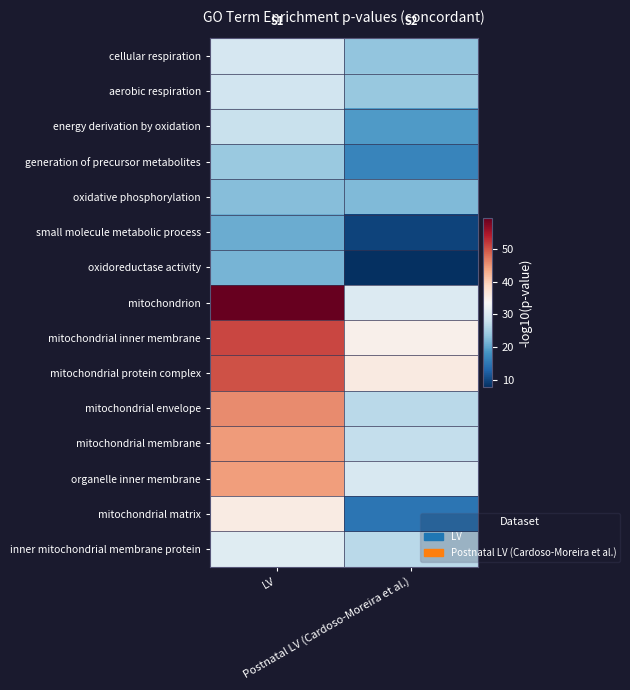

Reading right to left, transcribe all the data shown in this chart.

cellular respiration: Postnatal LV (Cardoso-Moreira et al.)=23.4	LV=29.2
aerobic respiration: Postnatal LV (Cardoso-Moreira et al.)=23.7	LV=28.6
energy derivation by oxidation: Postnatal LV (Cardoso-Moreira et al.)=18.9	LV=27.9
generation of precursor metabolites: Postnatal LV (Cardoso-Moreira et al.)=16.6	LV=23.9
oxidative phosphorylation: Postnatal LV (Cardoso-Moreira et al.)=22.1	LV=22.5
small molecule metabolic process: Postnatal LV (Cardoso-Moreira et al.)=9.7	LV=20.8
oxidoreductase activity: Postnatal LV (Cardoso-Moreira et al.)=7.7	LV=21.5
mitochondrion: Postnatal LV (Cardoso-Moreira et al.)=30.1	LV=59.5
mitochondrial inner membrane: Postnatal LV (Cardoso-Moreira et al.)=35.0	LV=50.9
mitochondrial protein complex: Postnatal LV (Cardoso-Moreira et al.)=36.0	LV=50.1
mitochondrial envelope: Postnatal LV (Cardoso-Moreira et al.)=26.6	LV=45.8
mitochondrial membrane: Postnatal LV (Cardoso-Moreira et al.)=27.4	LV=44.6
organelle inner membrane: Postnatal LV (Cardoso-Moreira et al.)=29.5	LV=44.5
mitochondrial matrix: Postnatal LV (Cardoso-Moreira et al.)=14.7	LV=35.8
inner mitochondrial membrane protein: Postnatal LV (Cardoso-Moreira et al.)=26.7	LV=30.4